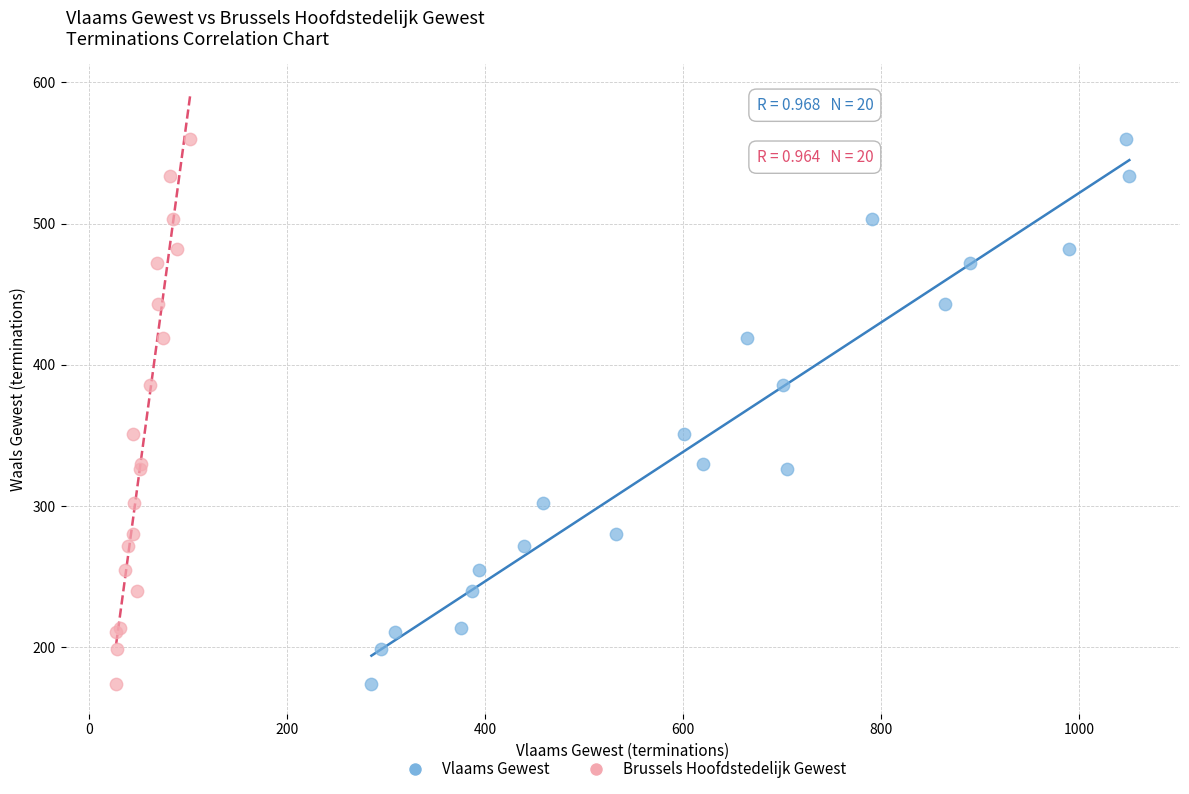

What are all the series names shown in the legend?

Vlaams Gewest, Brussels Hoofdstedelijk Gewest